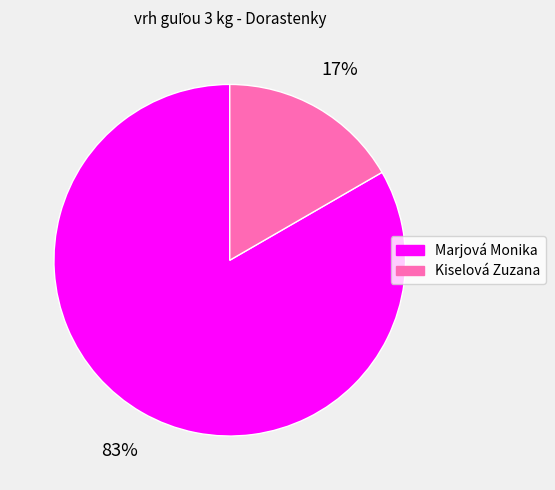

True or false: Marjová Monika accounts for 83% of the total.

True